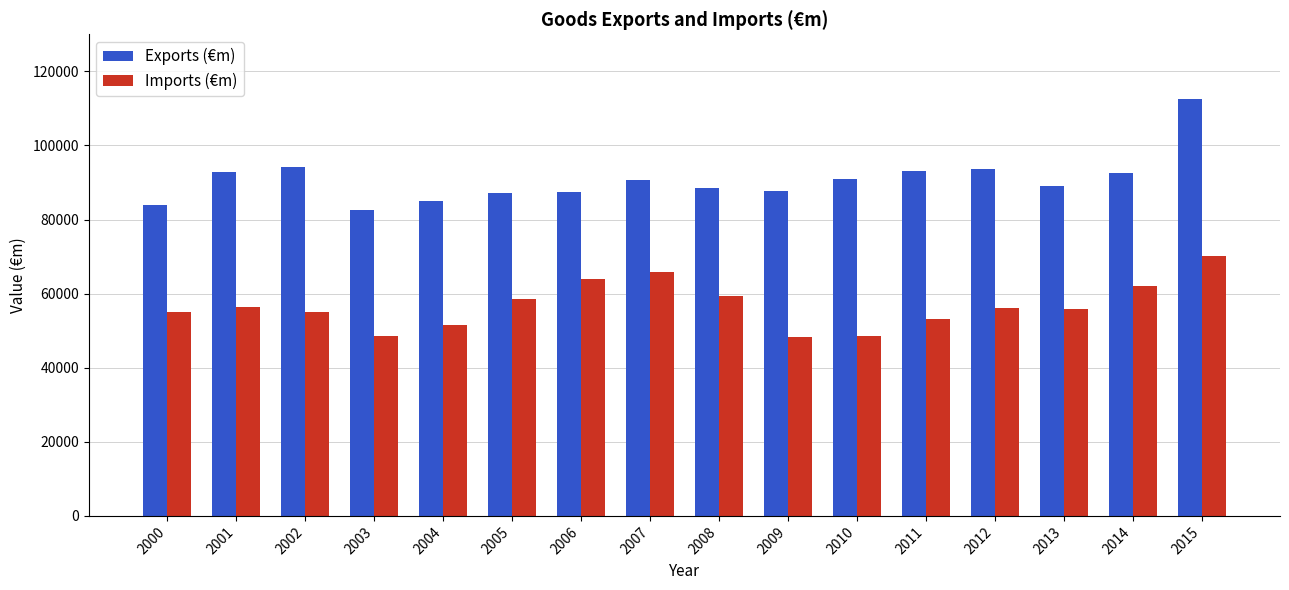

True or false: Imports (€m) has a value of 89633.9 at 2001.

False